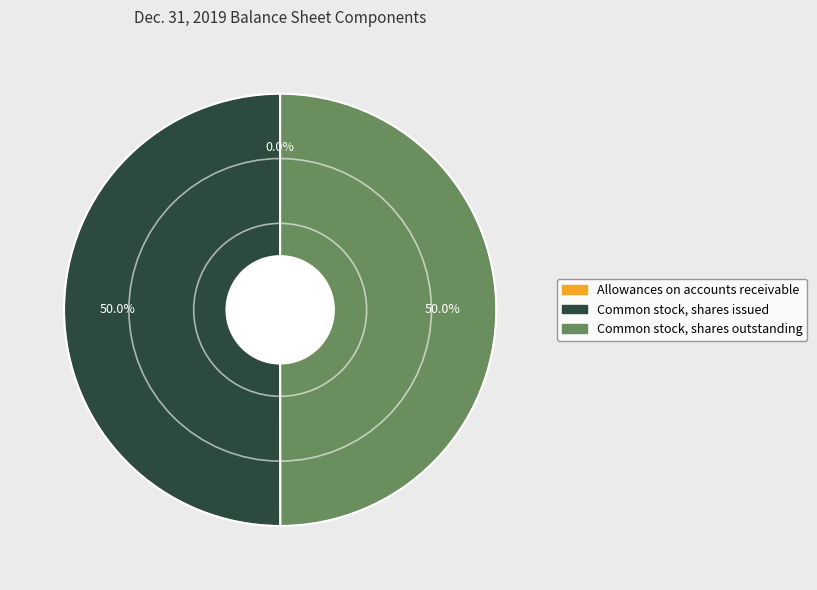

What is the total percentage of Common stock, shares outstanding and Common stock, shares issued?

100.0%